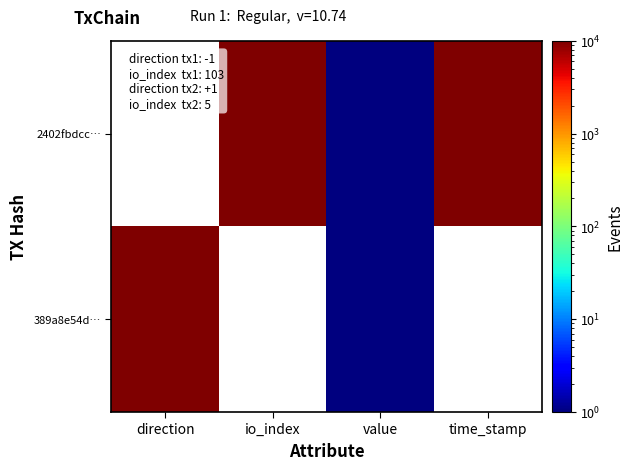

Which series has the largest total across all categories?

2402fbdcc…